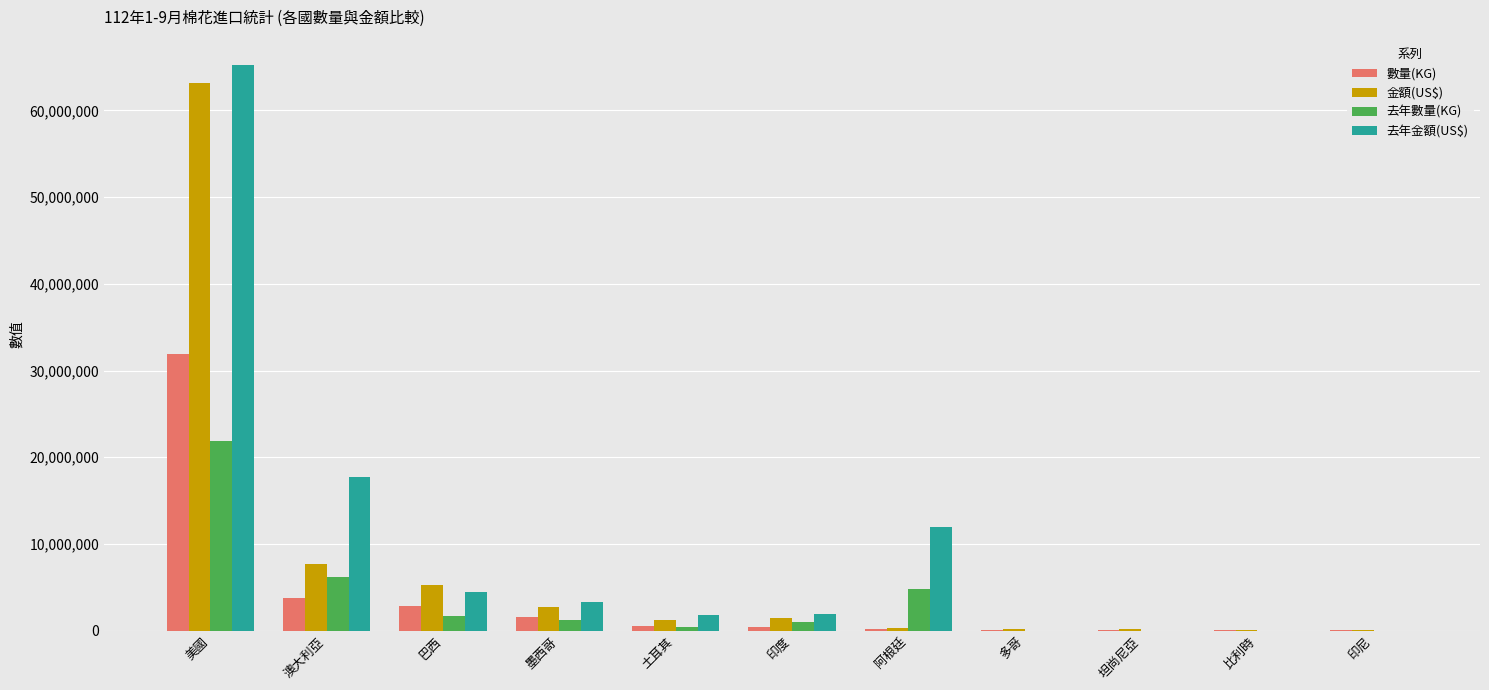

Is it true that 去年金額(US$) equals 1773100 at 土耳其?

True